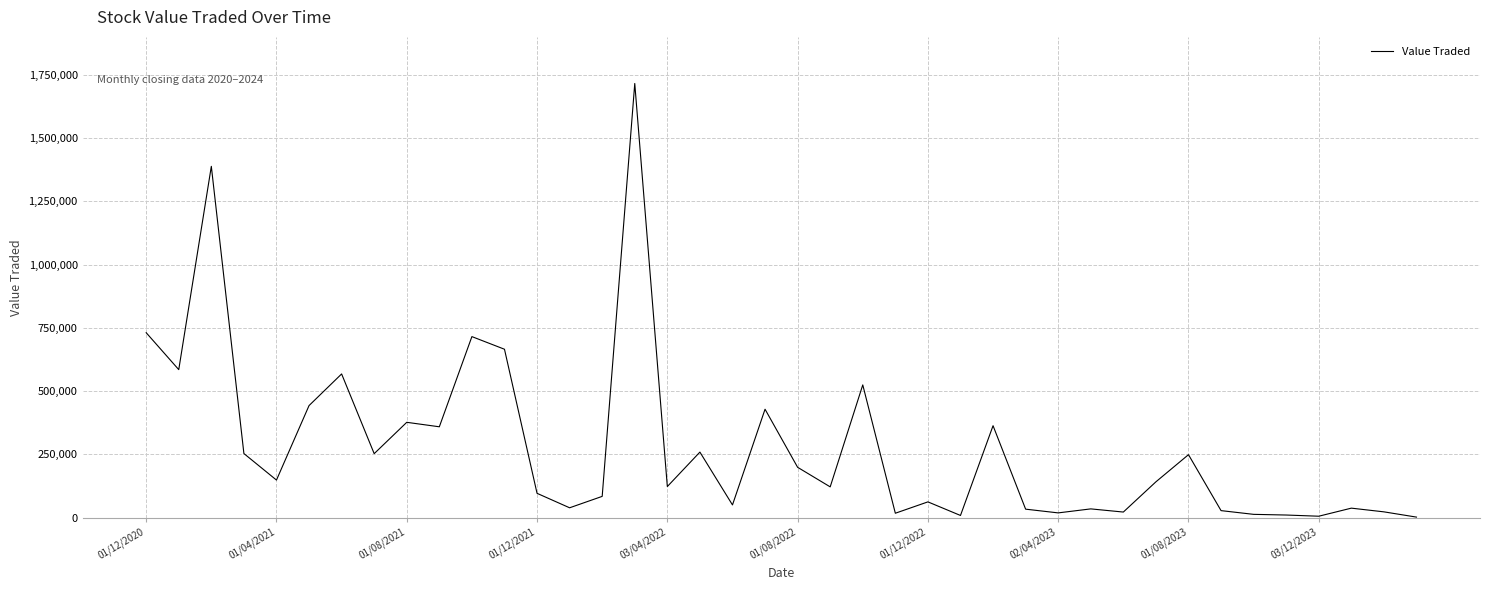

What is the greatest value displayed?

1715878